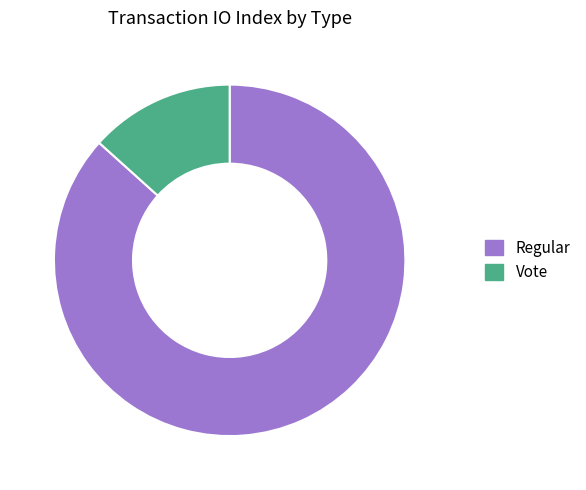

Which slice is the smallest?

Vote